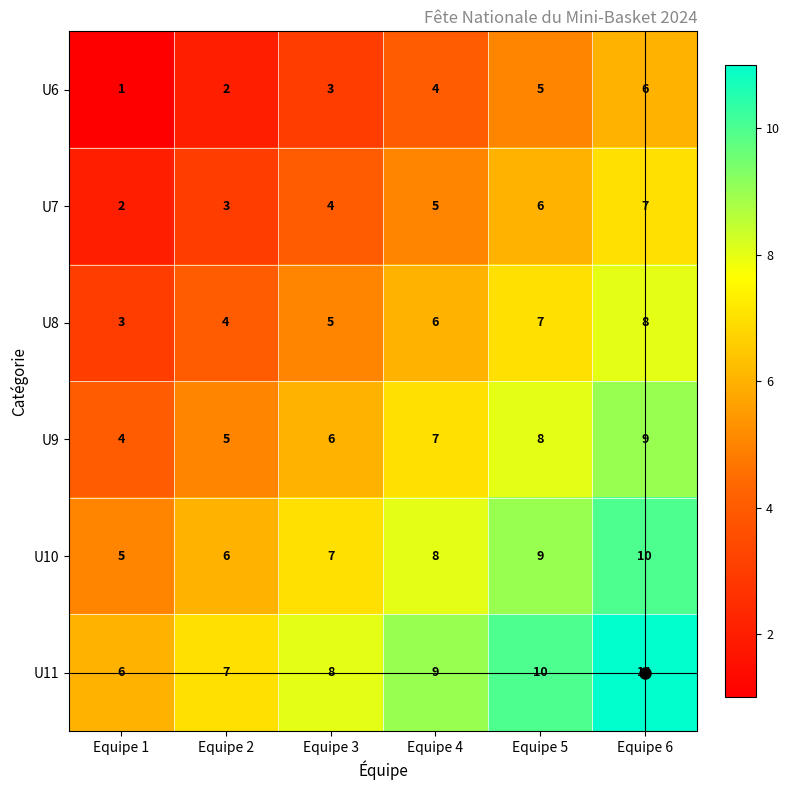

What is the difference between the highest and lowest values at Equipe 1?

5